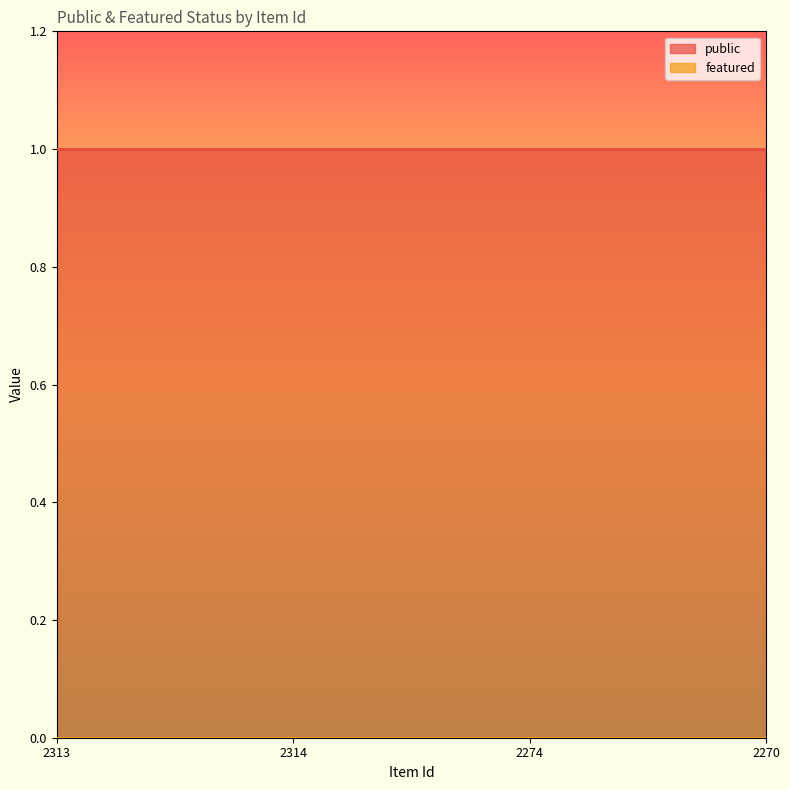

What is the label of the 2nd point from the right?

2274